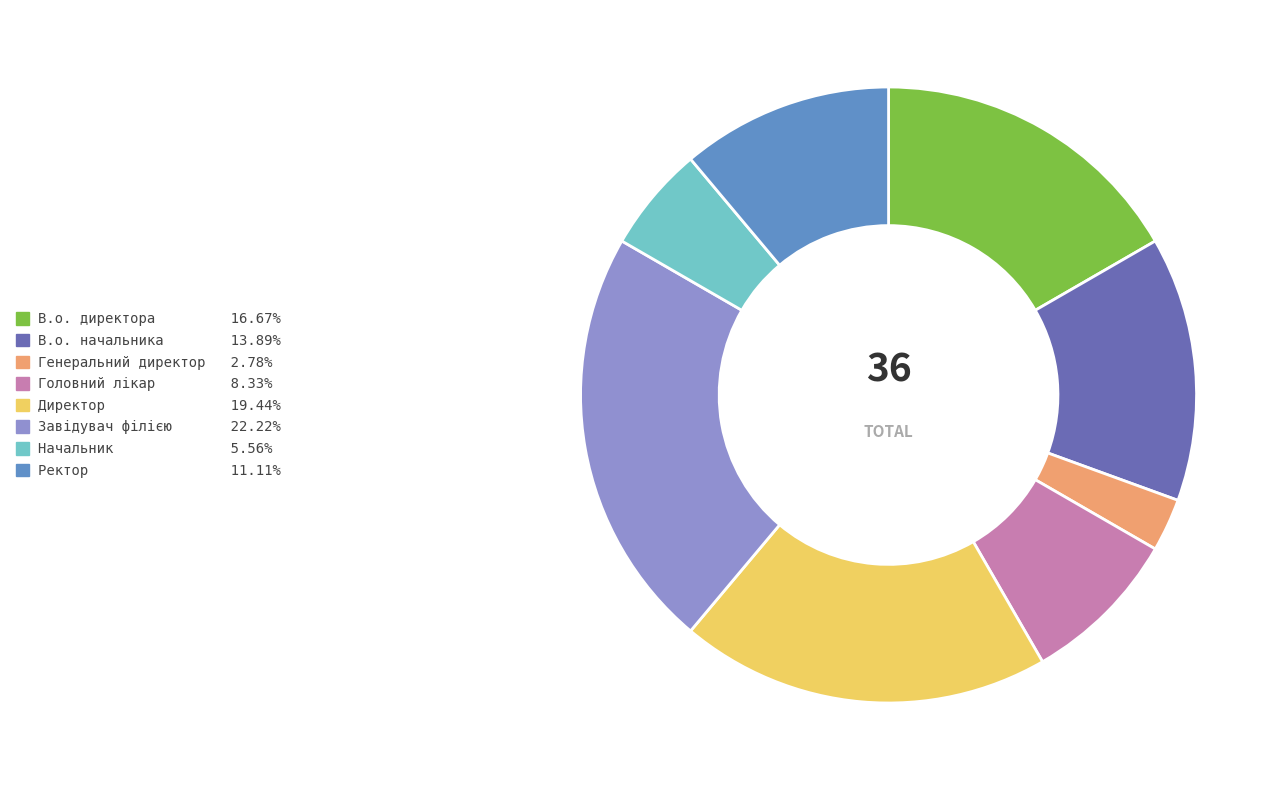

Which category has the smallest portion of the pie?

Генеральний директор